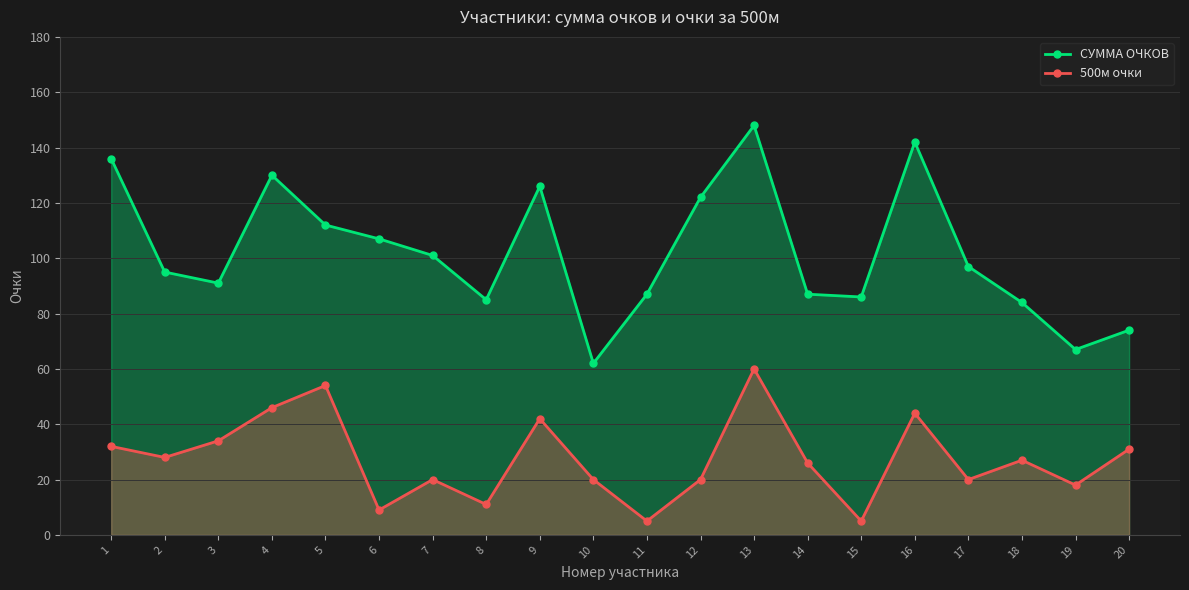

At which label does 500м очки reach its peak?

13